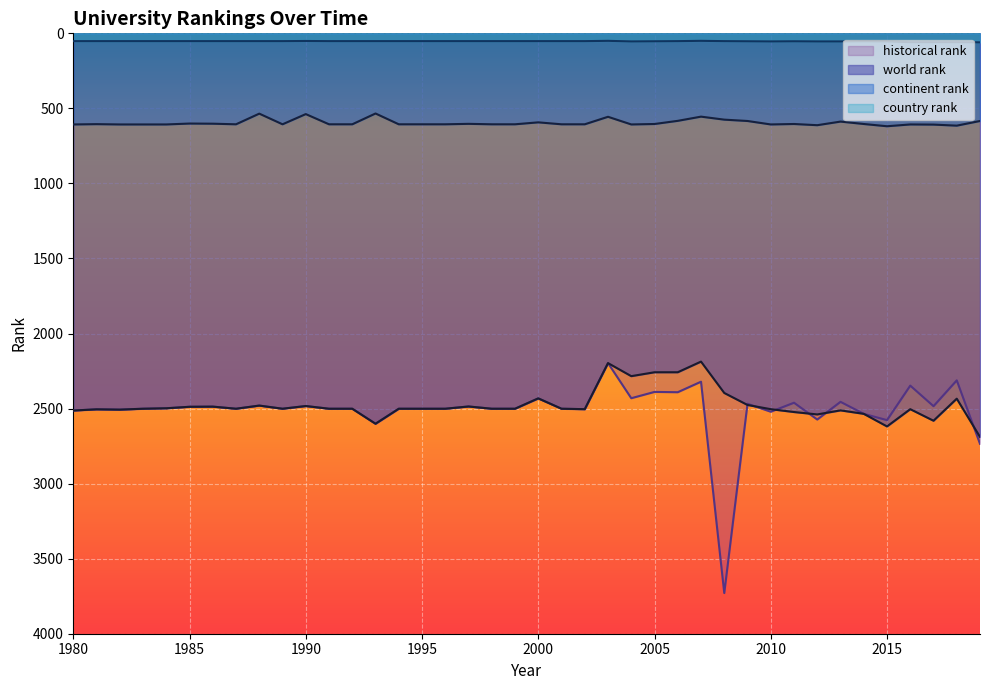

How many data points does each series have?

40